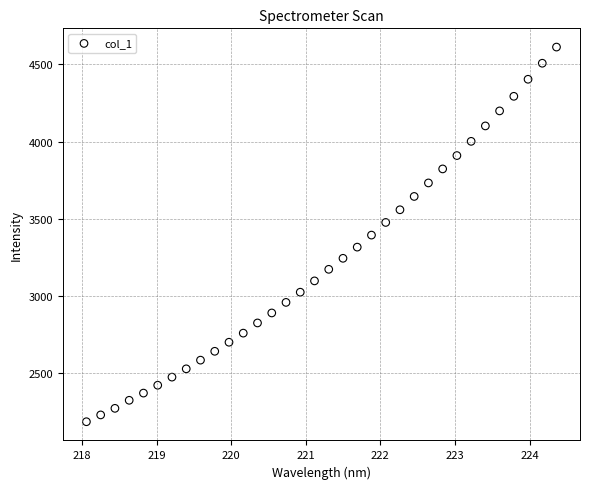

What is the range of Y values (max minus min)?

2429.7